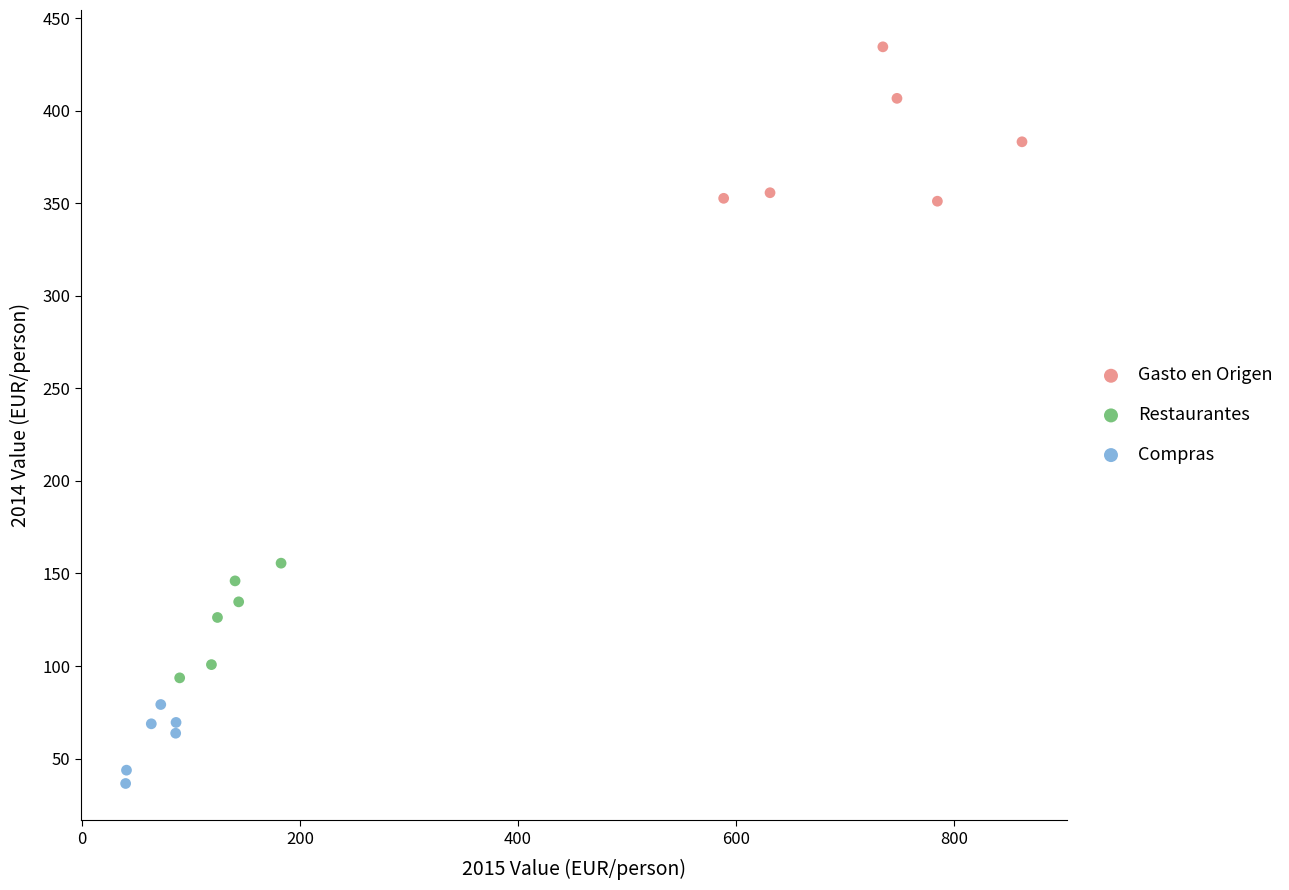

Which series has the widest spread of Y values?

Gasto en Origen